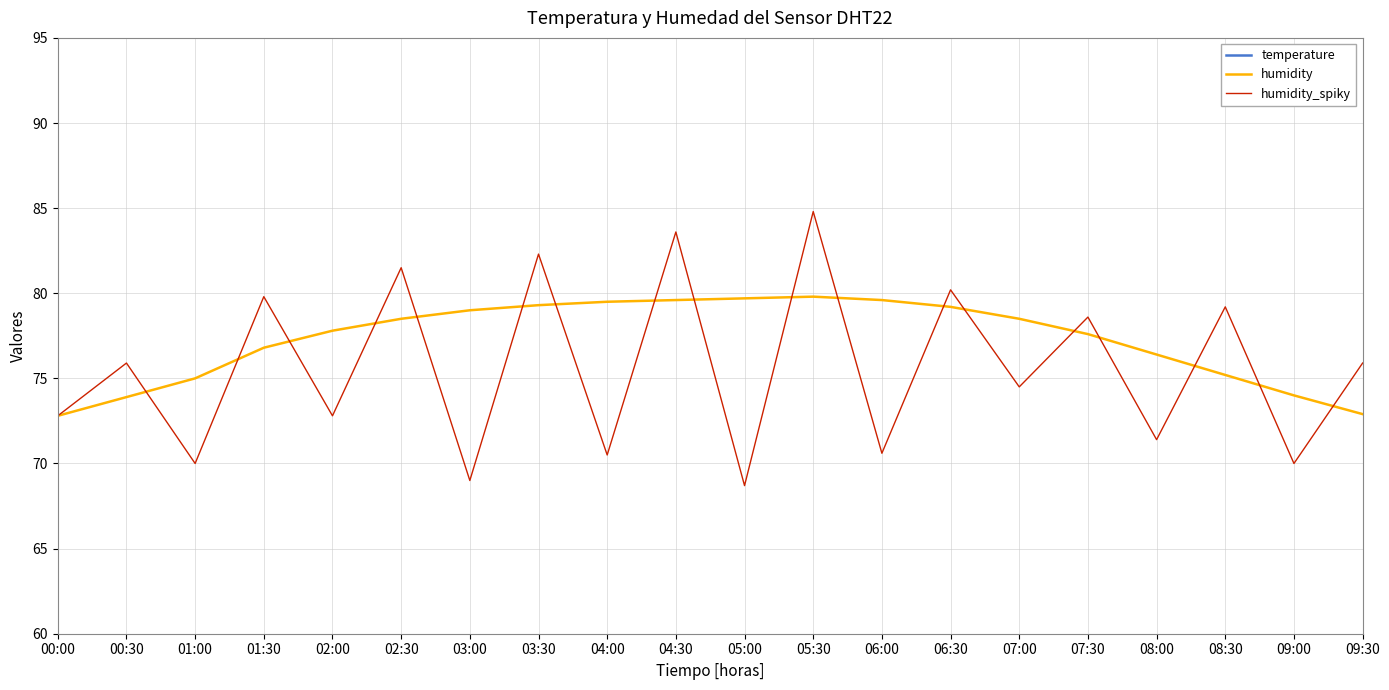

At which category is the sum across all series the highest?

05:30